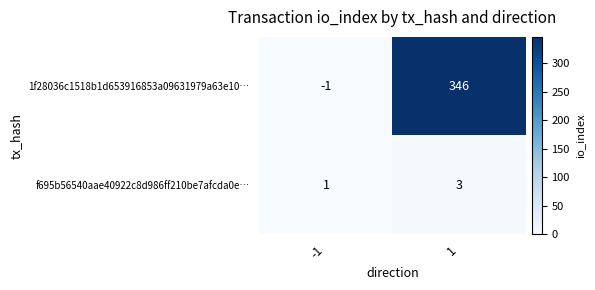

Which series has the widest spread of values?

1f28036c1518b1d653916853a09631979a63e10…